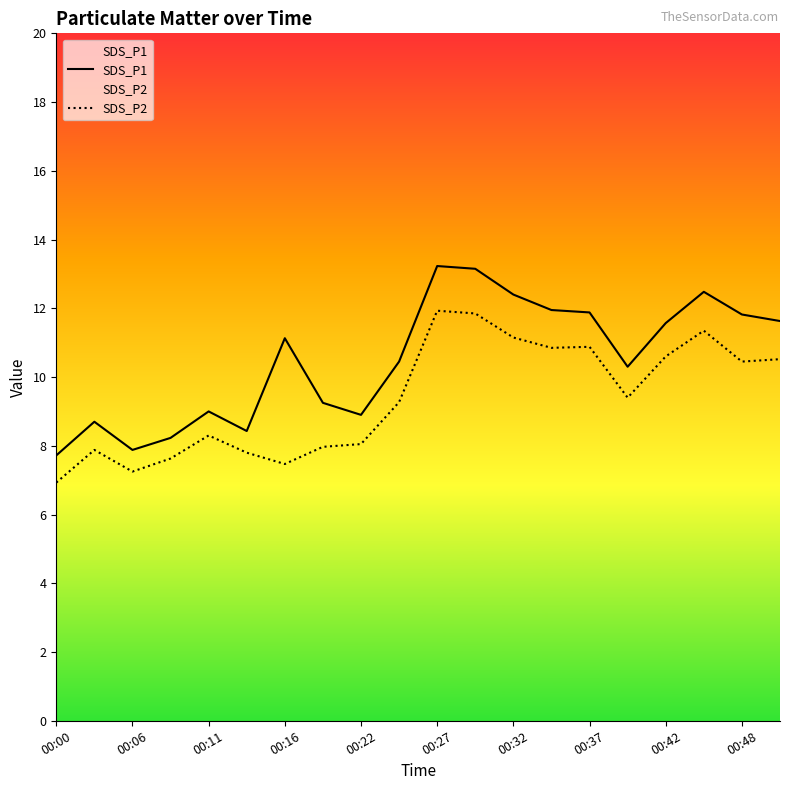

The SDS_P1 series shows 5.9 at 11. True or false?

False